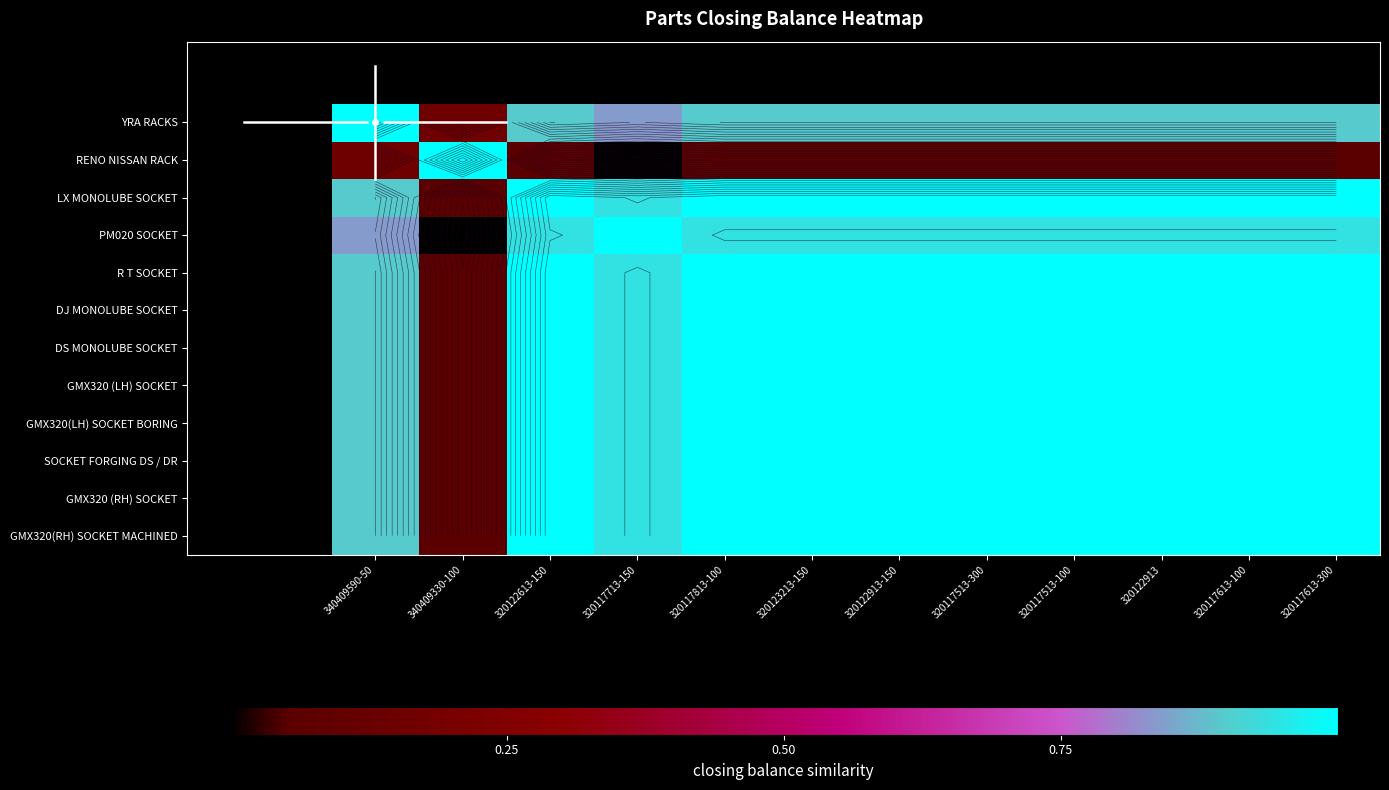

At how many categories does at least one series exceed 0?

12